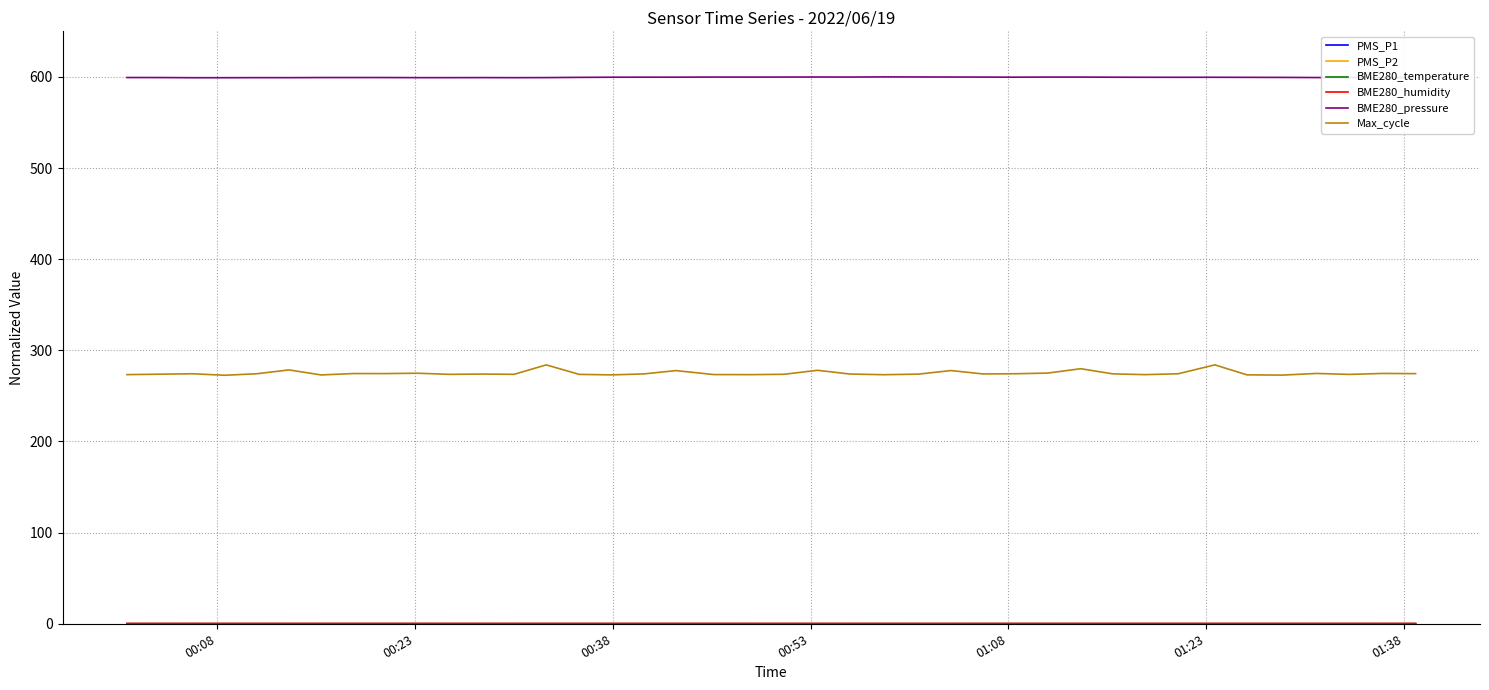

True or false: BME280_pressure and Max_cycle cross at least once.

False